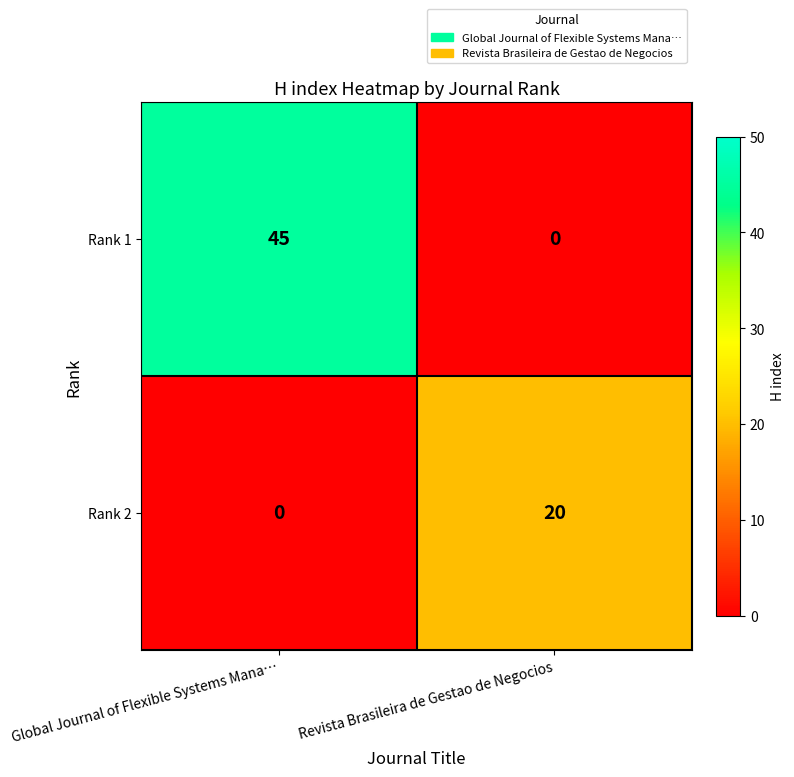

Which series has the largest range (max minus min)?

Rank 1